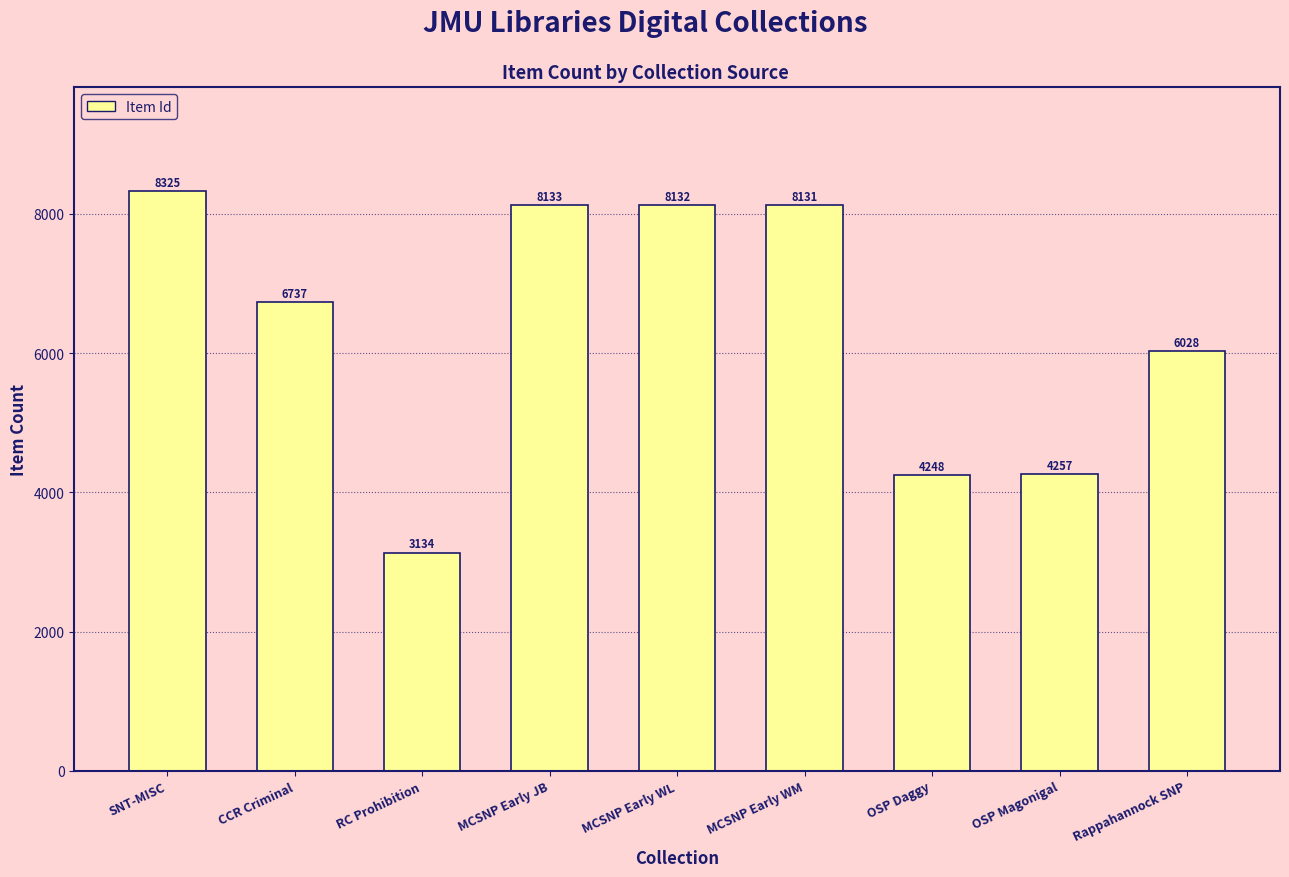

What position from the left is MCSNP Early WL?

5